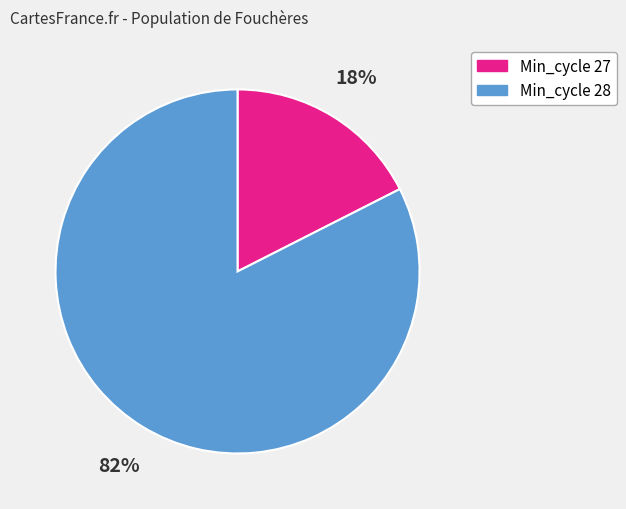

Does any single category account for the majority?

Yes